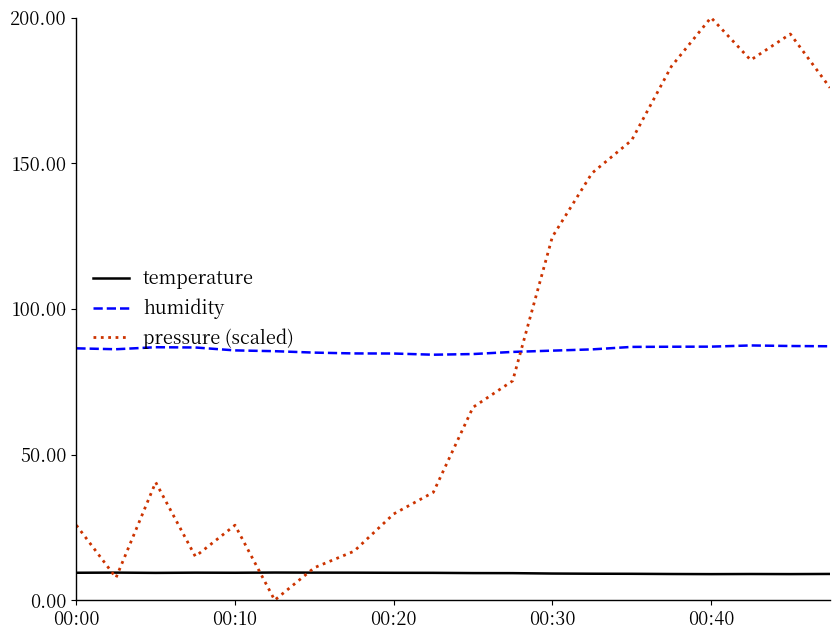

What is the minimum value for humidity?

84.3